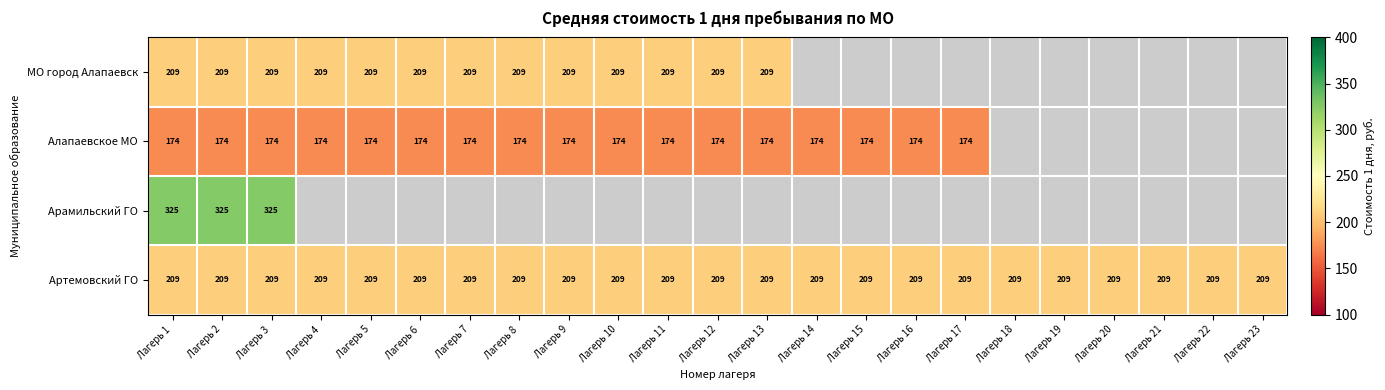

Is it true that Алапаевское МО equals 235 at Лагерь 6?

False